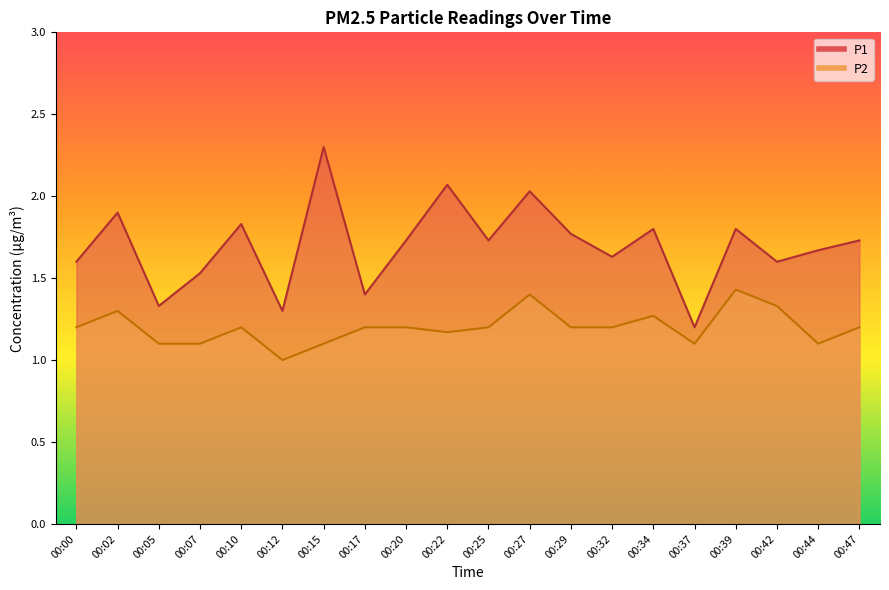

What is the value of the P2 point at the 1st from the left?

1.2